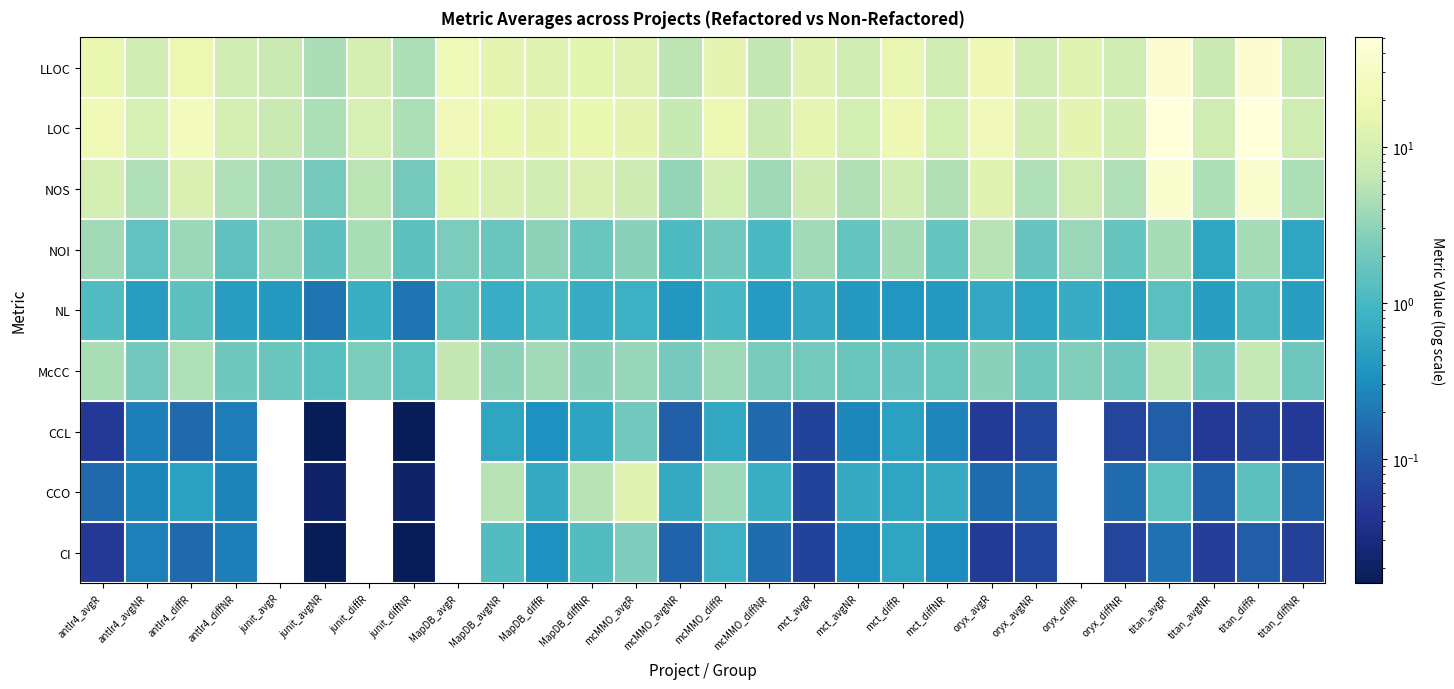

At which category does the chart reach its peak across all series?

titan_avgR